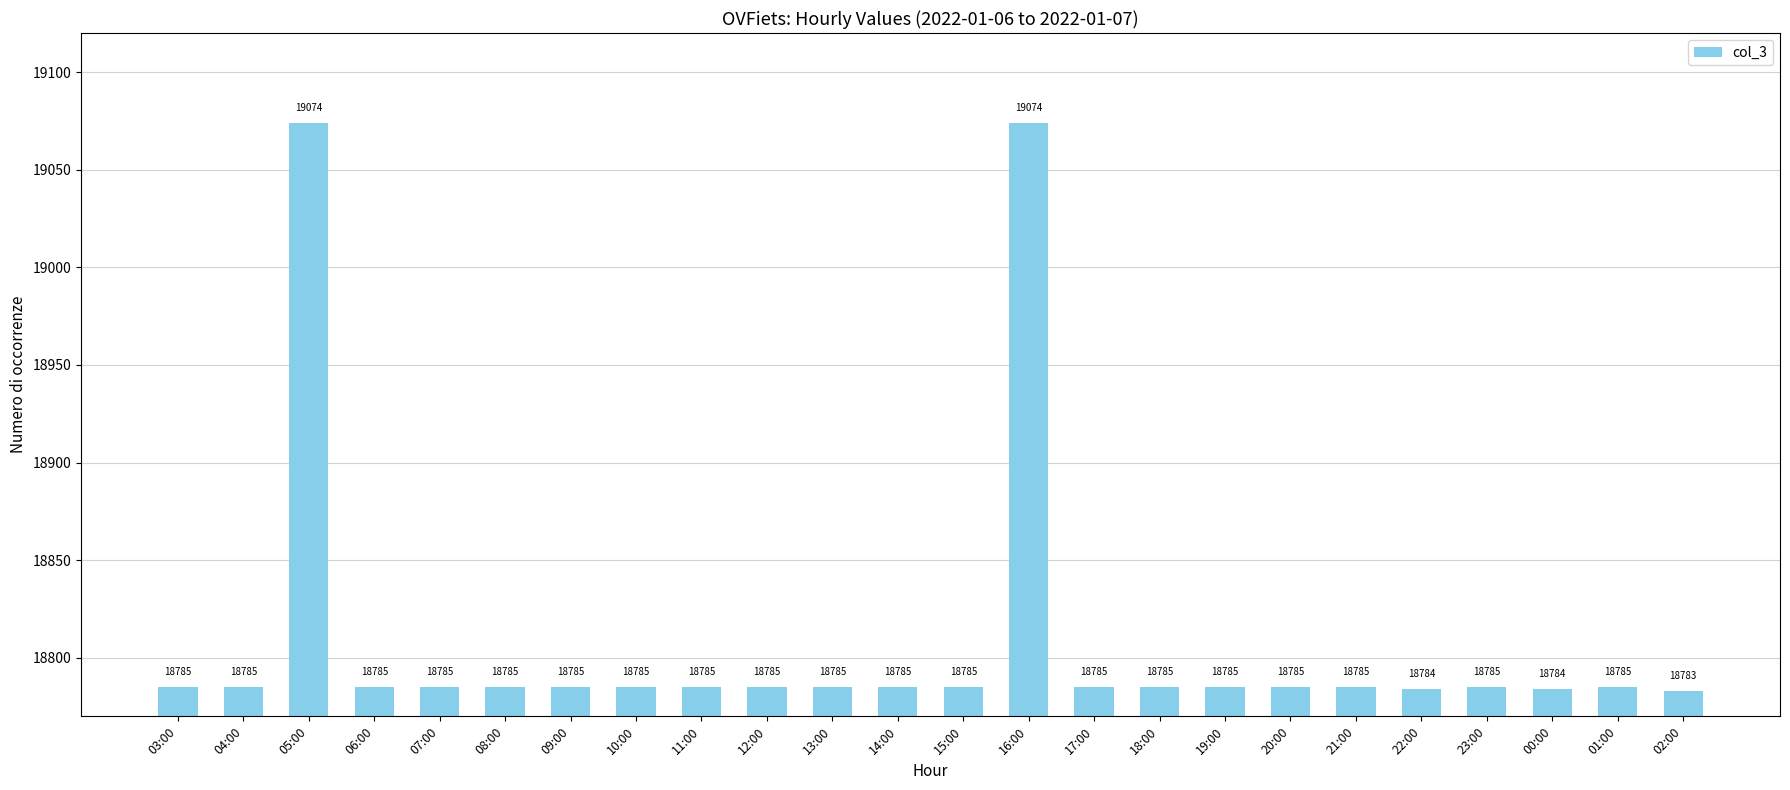

Approximately how many times larger is the value at 03:00 compared to 12:00?

1.0